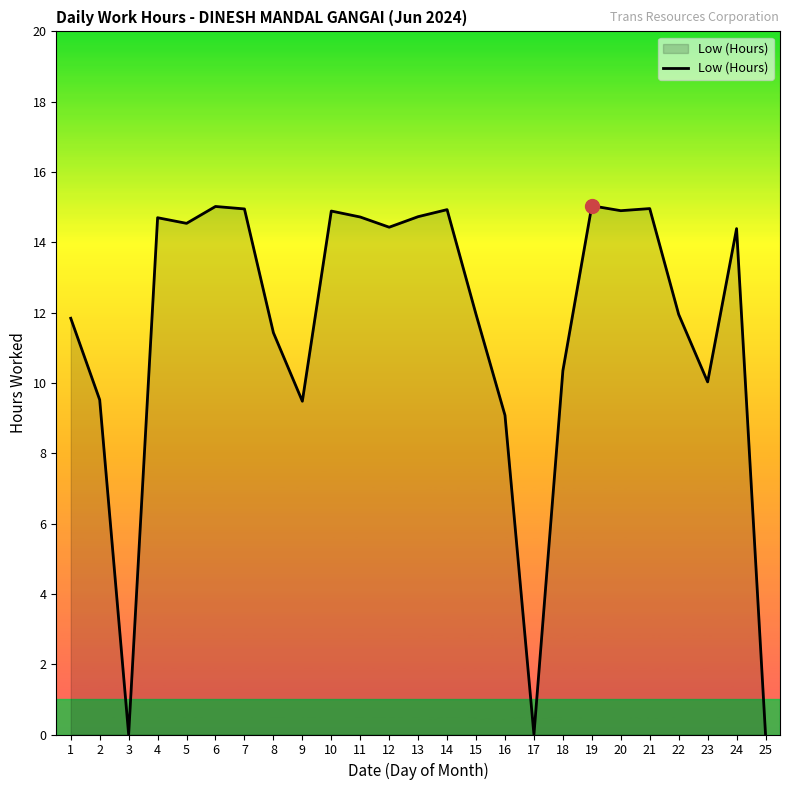

What is the difference between the maximum and minimum values?

15.0